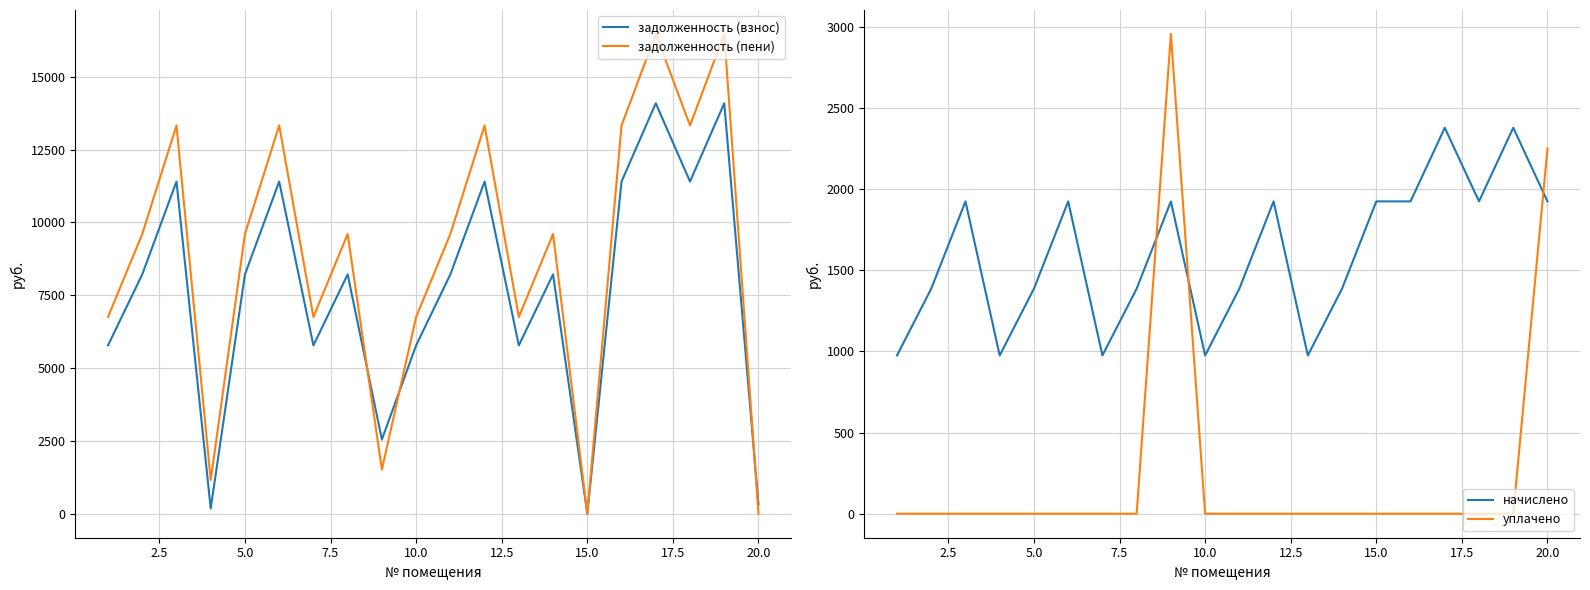

Is the value of задолженность (взнос) at 5.0 greater than the value of задолженность (пени) at 15.0?

Yes